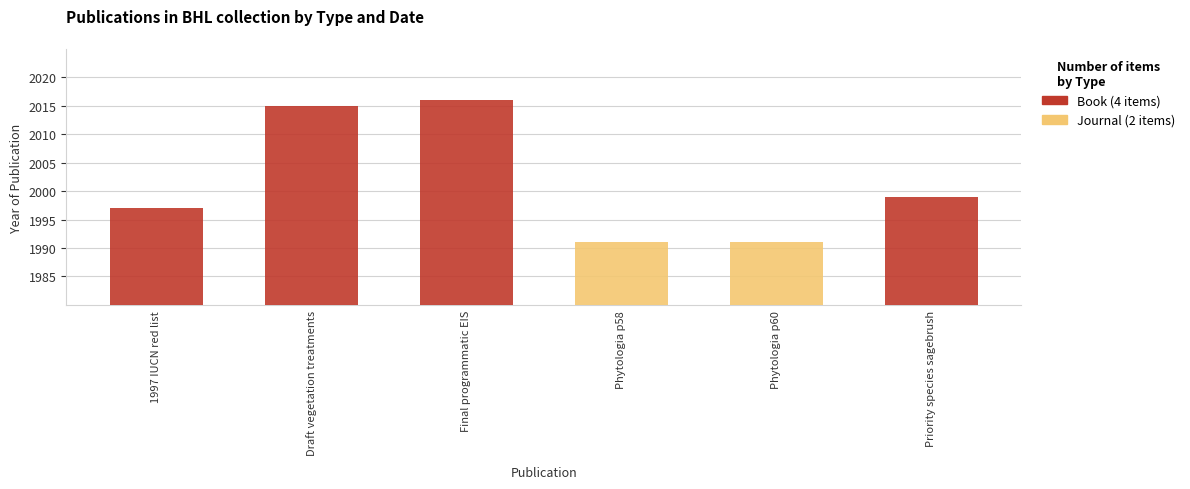

Which series changed the most between Final programmatic EIS and Phytologia p58?

Book